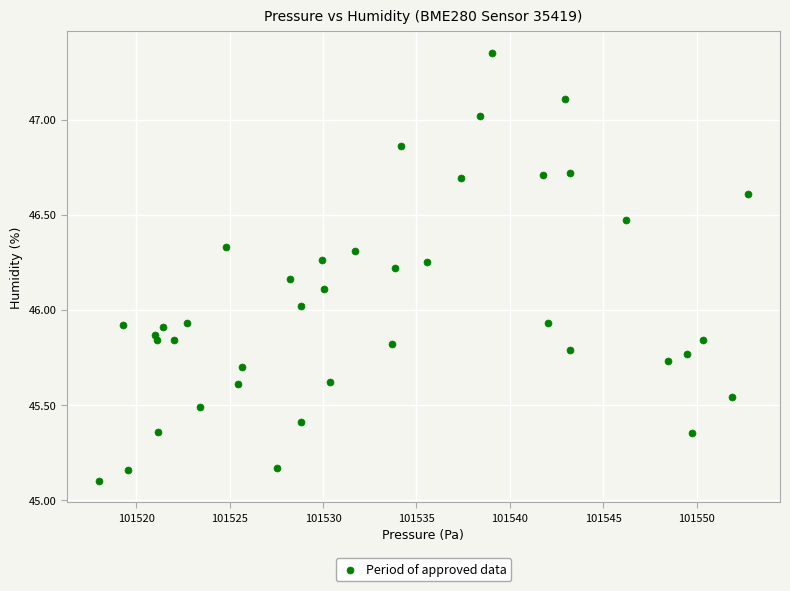

What is the range of X values (max minus min)?

34.7